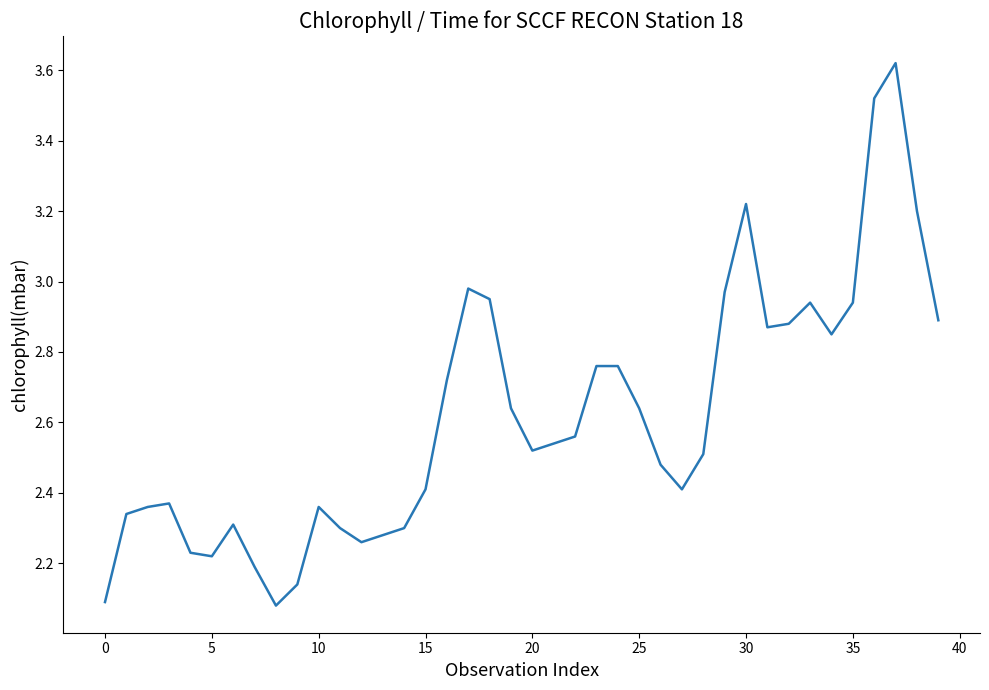

What is the difference between the maximum and minimum values?

1.5